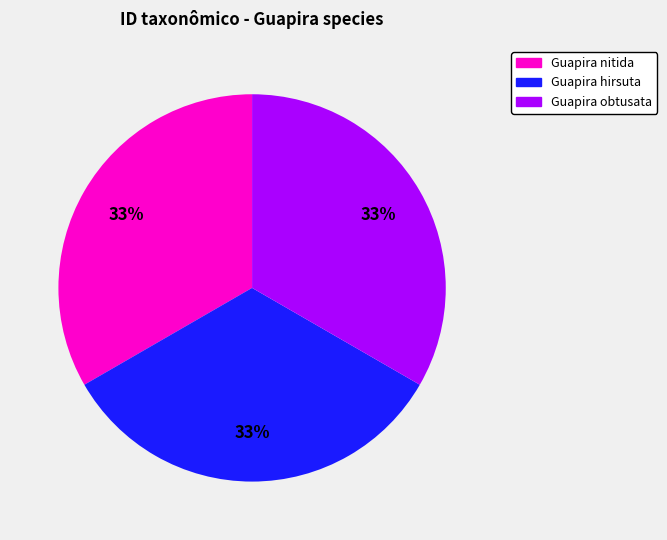

To the nearest percent, what portion does Guapira nitida represent?

33%